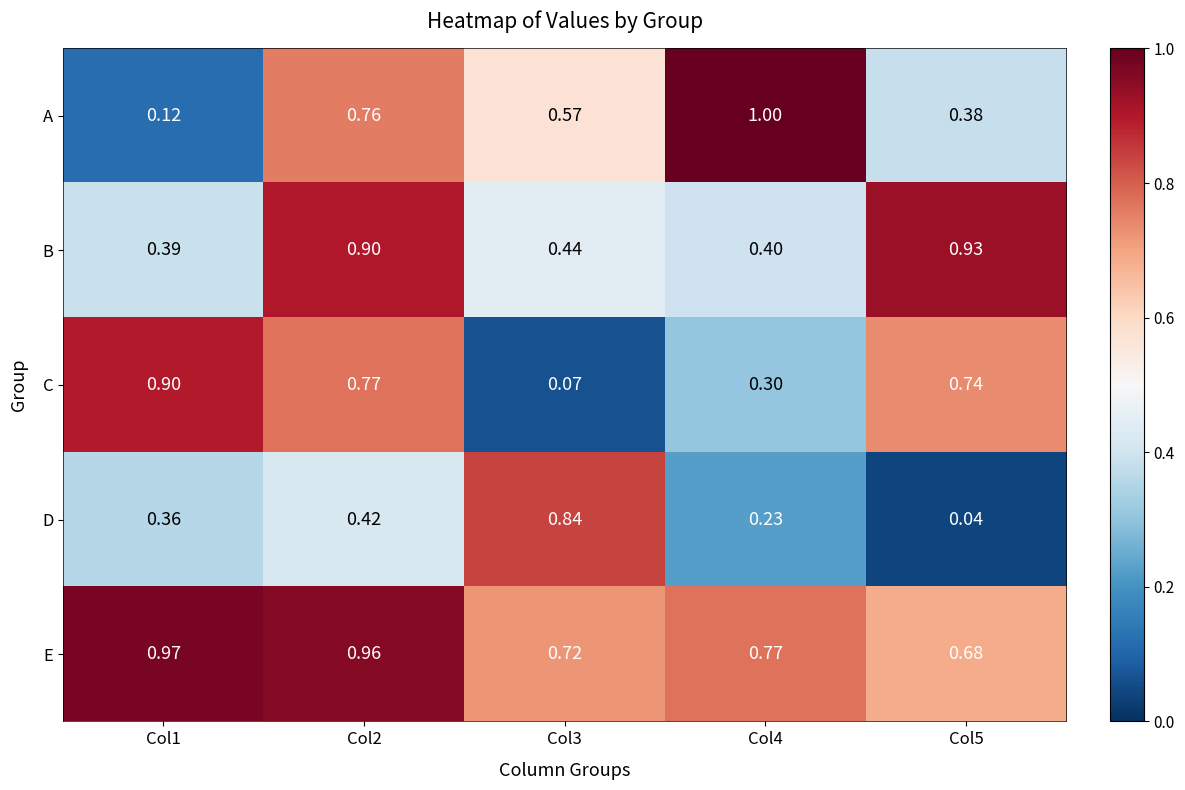

List the series in order of their peak value, highest first.

A, E, B, C, D